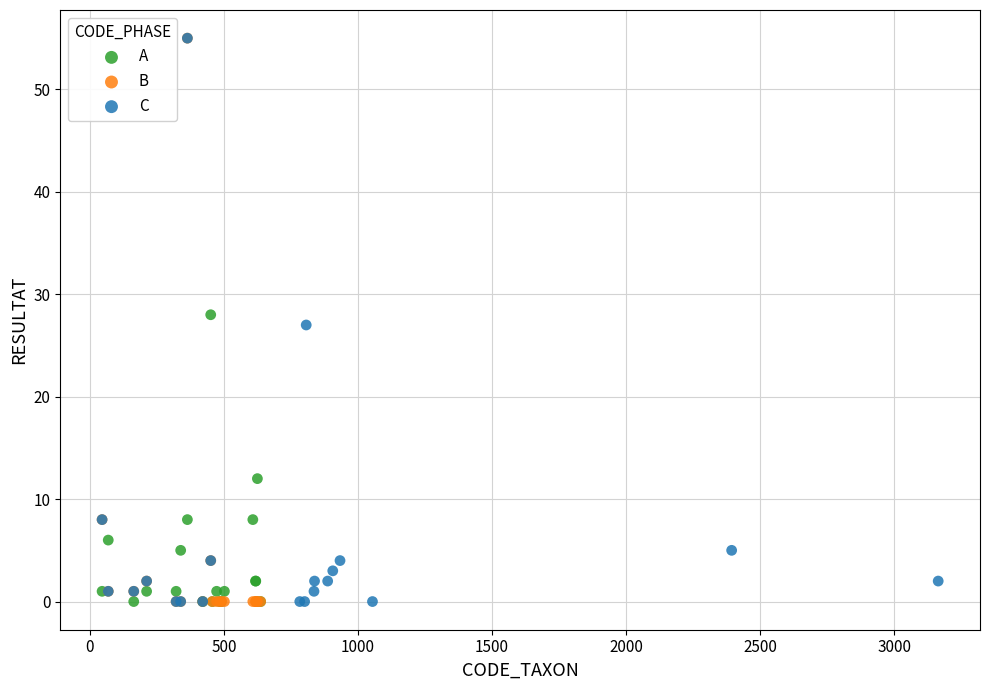

What are all the series names shown in the legend?

A, B, C